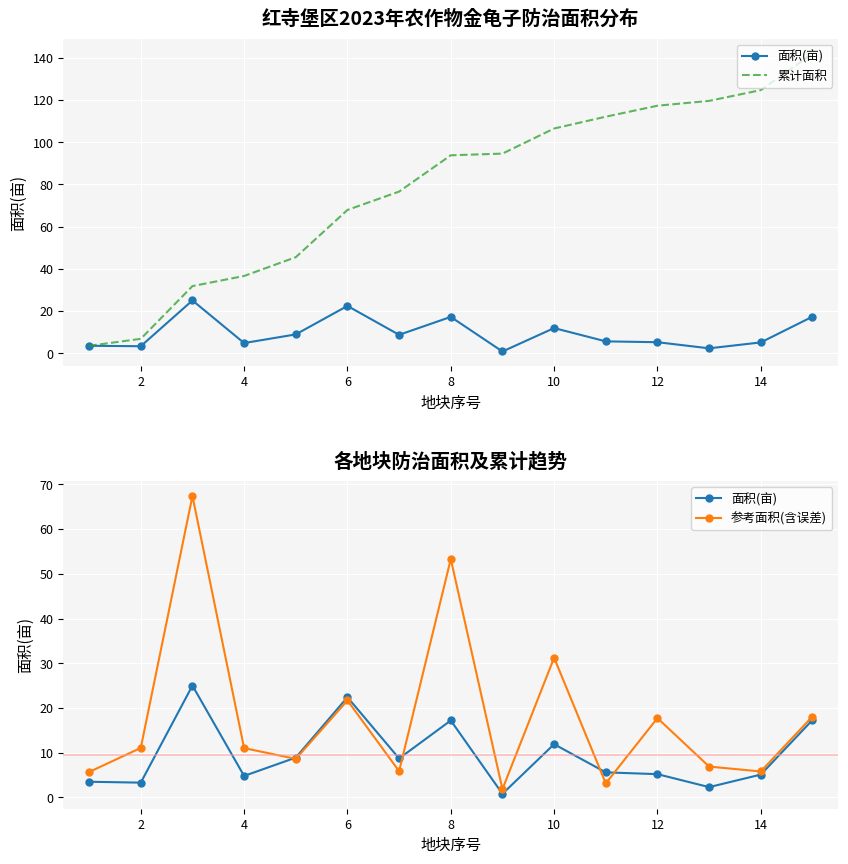

How many lines are shown in the chart?

3